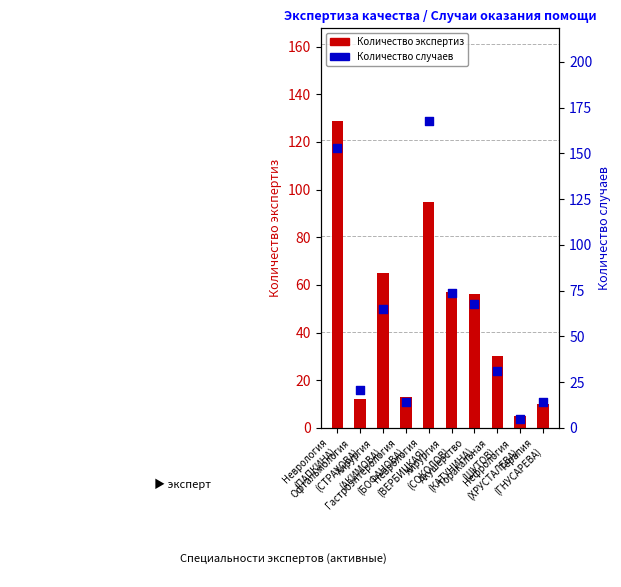

At which category is the sum across all series the highest?

Неврология
(ПАПКИНА)